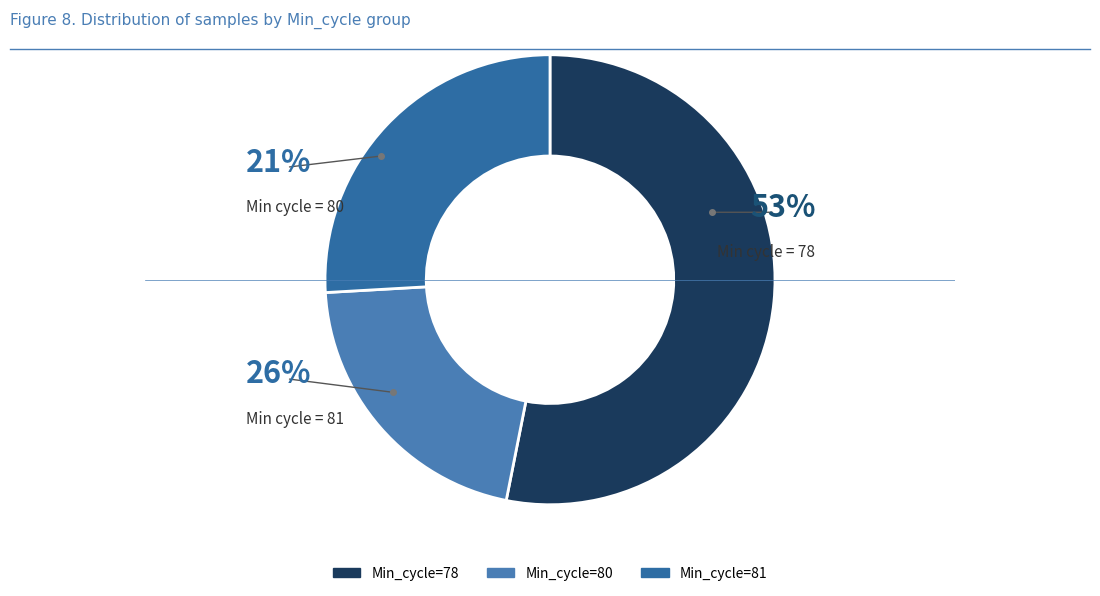

Which slice is the largest?

Min_cycle=78